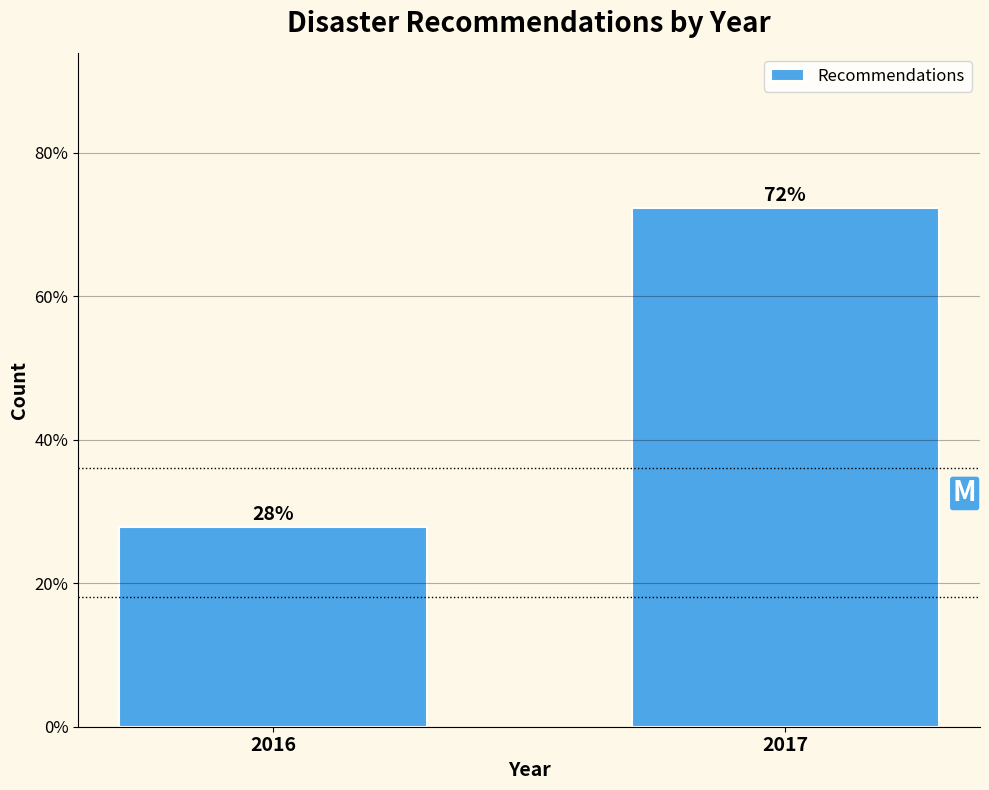

What is the value of the 1st bar from the left?

27.8